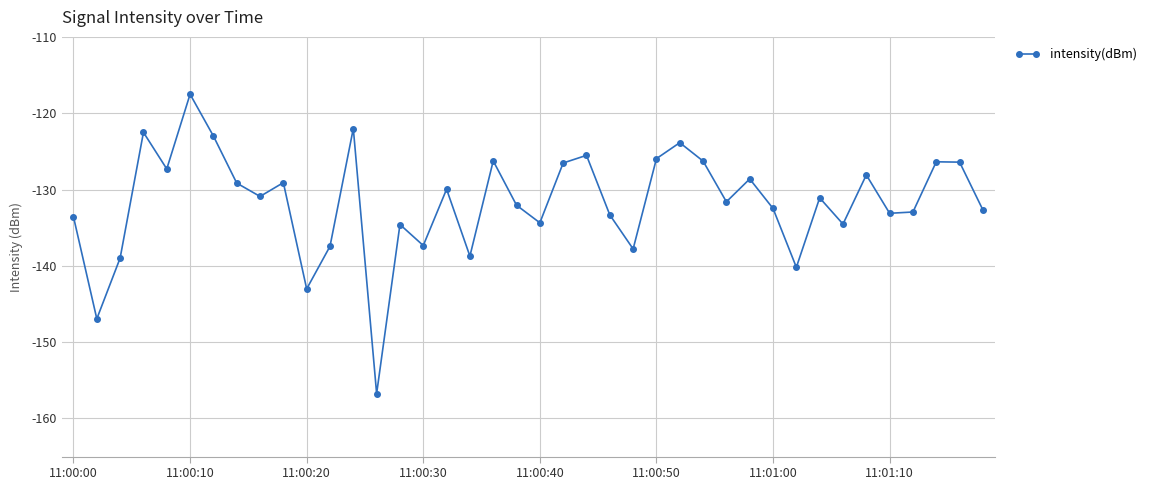

How many interior local valleys (lower than both neighbors) does the data have?

13